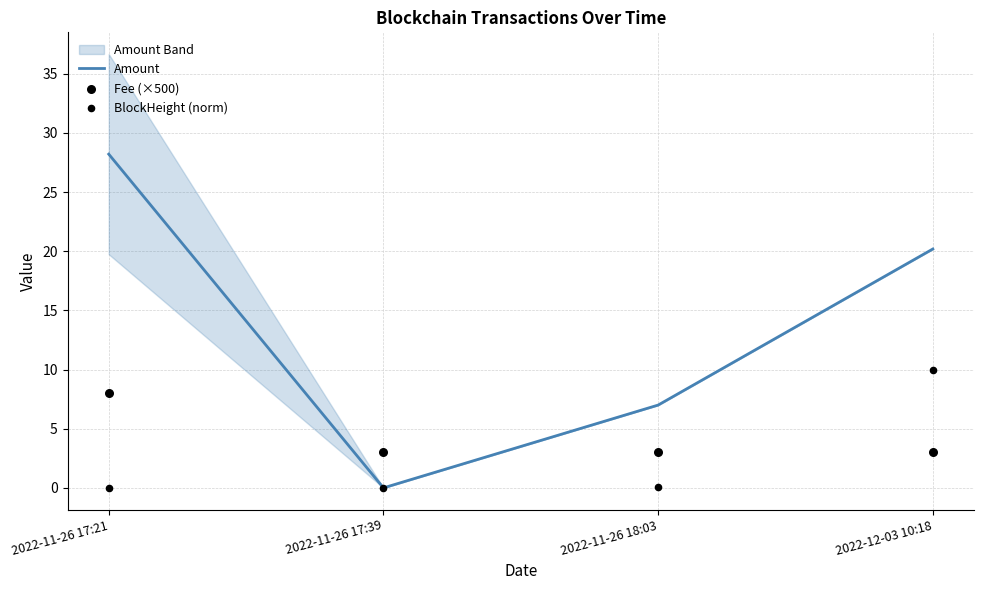

Which series has the largest Y range (max minus min)?

Amount